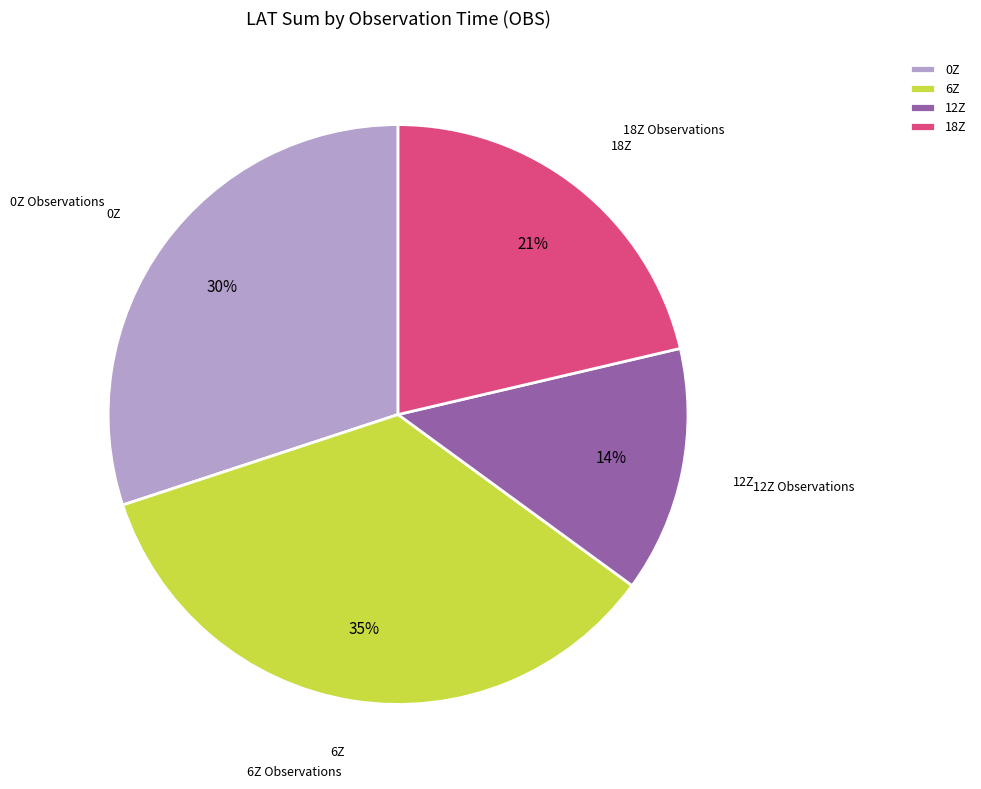

Is it true that 6Z is 23% of the pie?

False